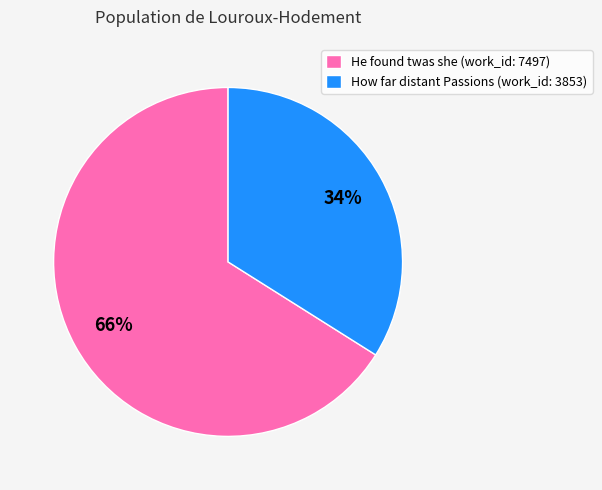

Between He found twas she (work_id: 7497) and How far distant Passions (work_id: 3853), which is larger?

He found twas she (work_id: 7497)